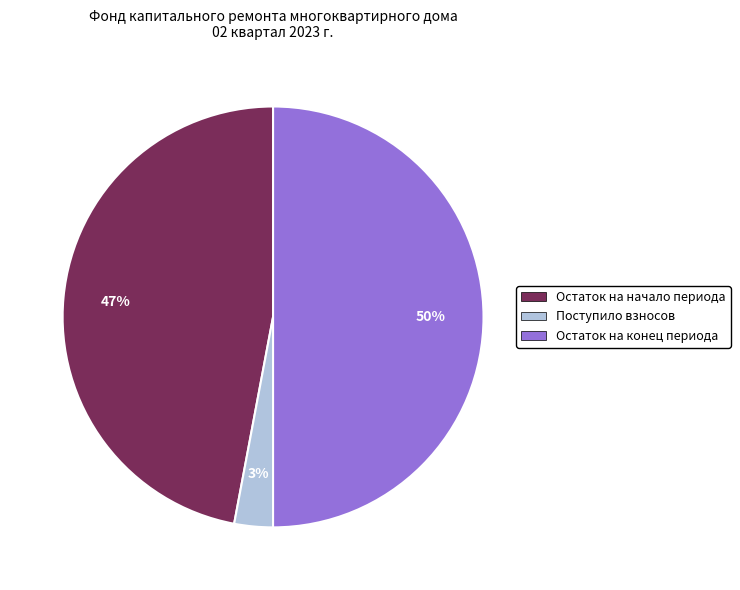

The Остаток на начало периода slice represents 58% of the pie. True or false?

False